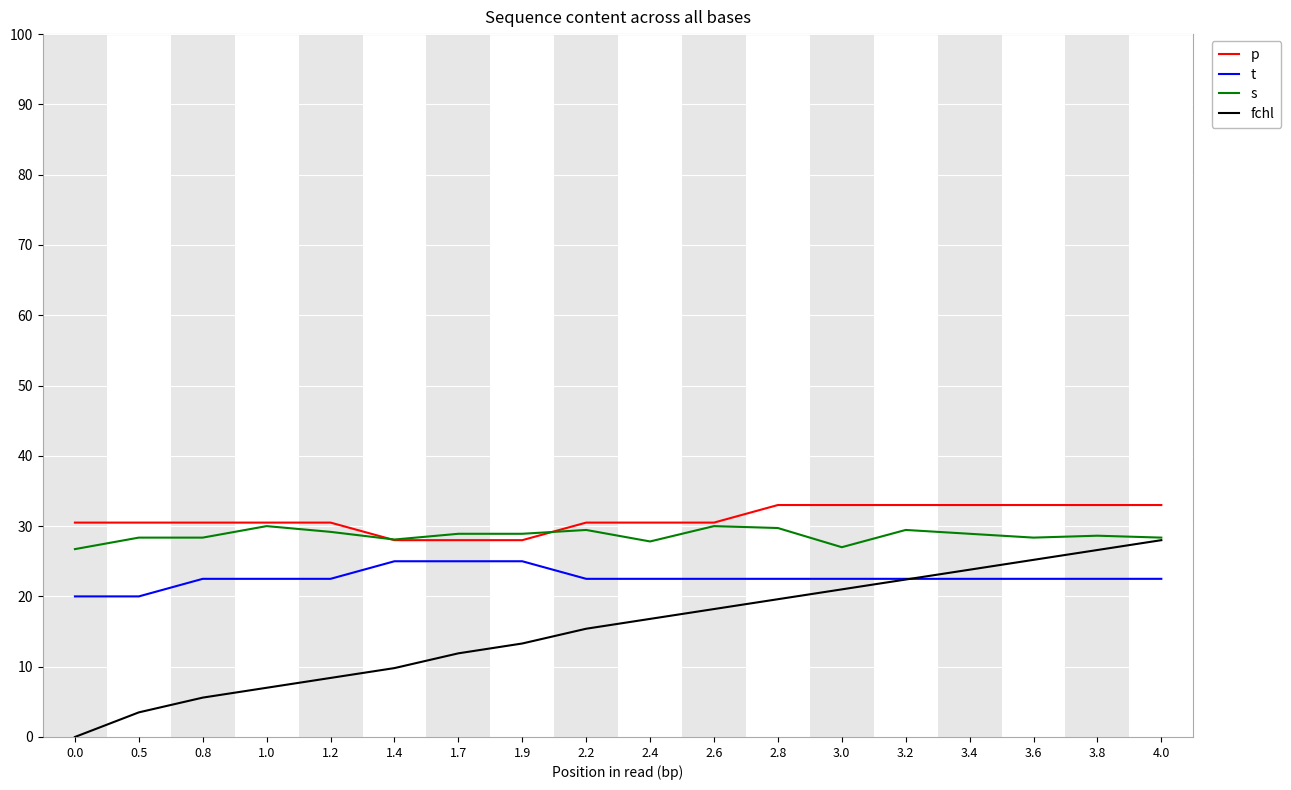

True or false: p has a value of 44.8 at 3.0.

False